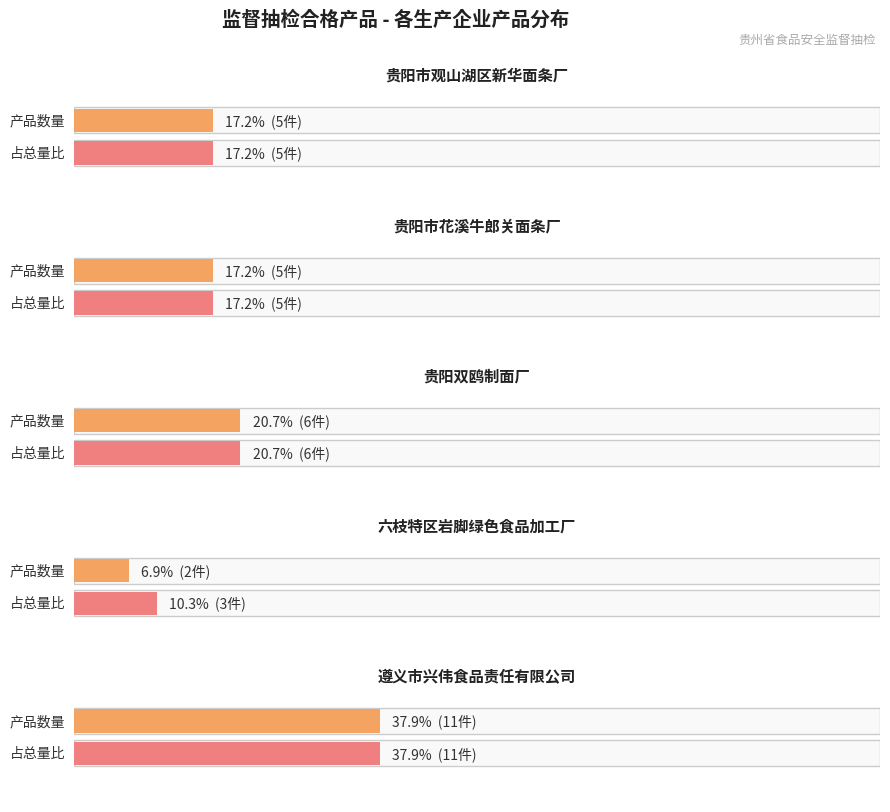

True or false: the data shows 5 at 贵阳市观山湖区新华面条厂.

True